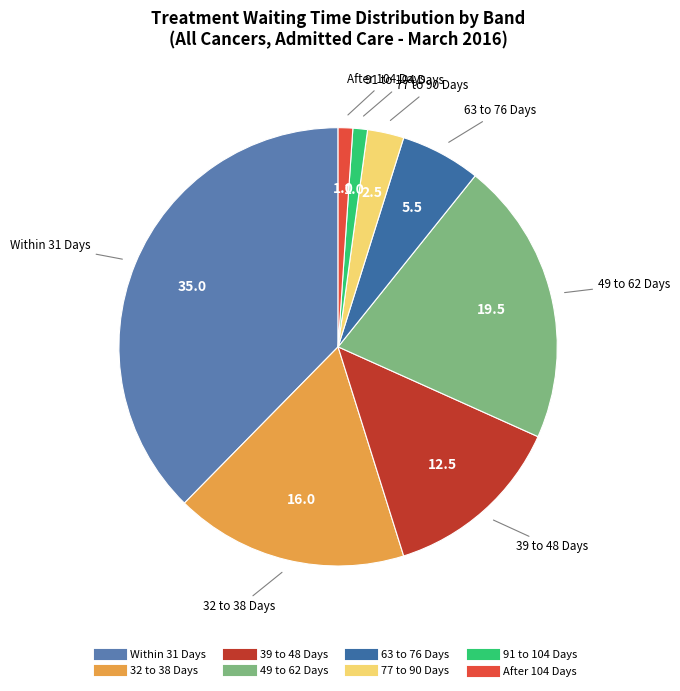

Is it true that 49 to 62 Days is 11% of the pie?

False